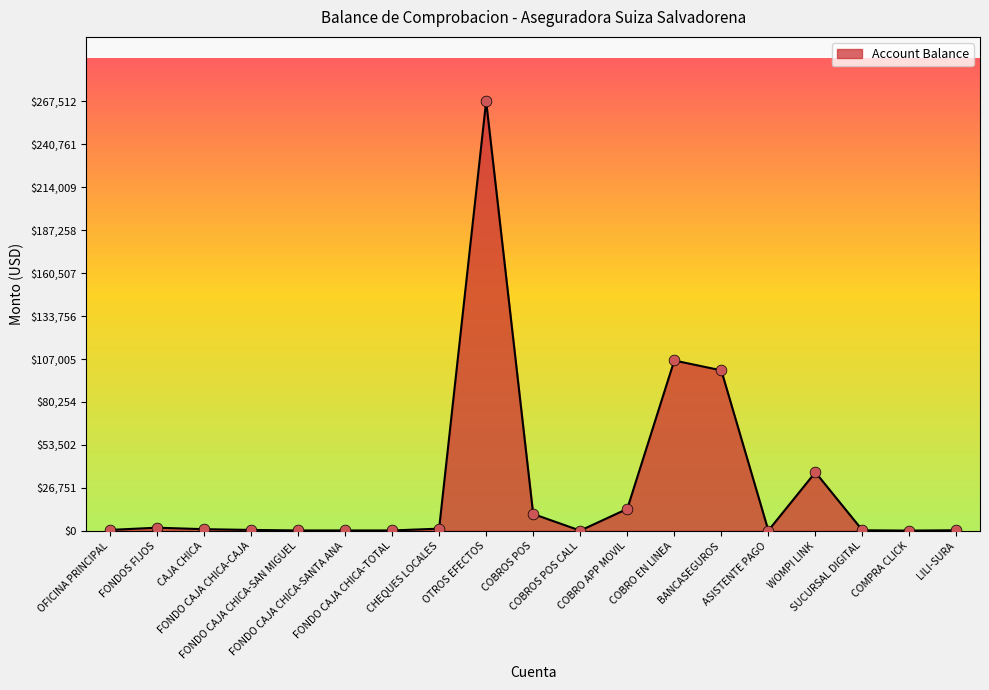

Approximately how many times larger is the value at OFICINA PRINCIPAL compared to COBROS POS CALL?

4.9